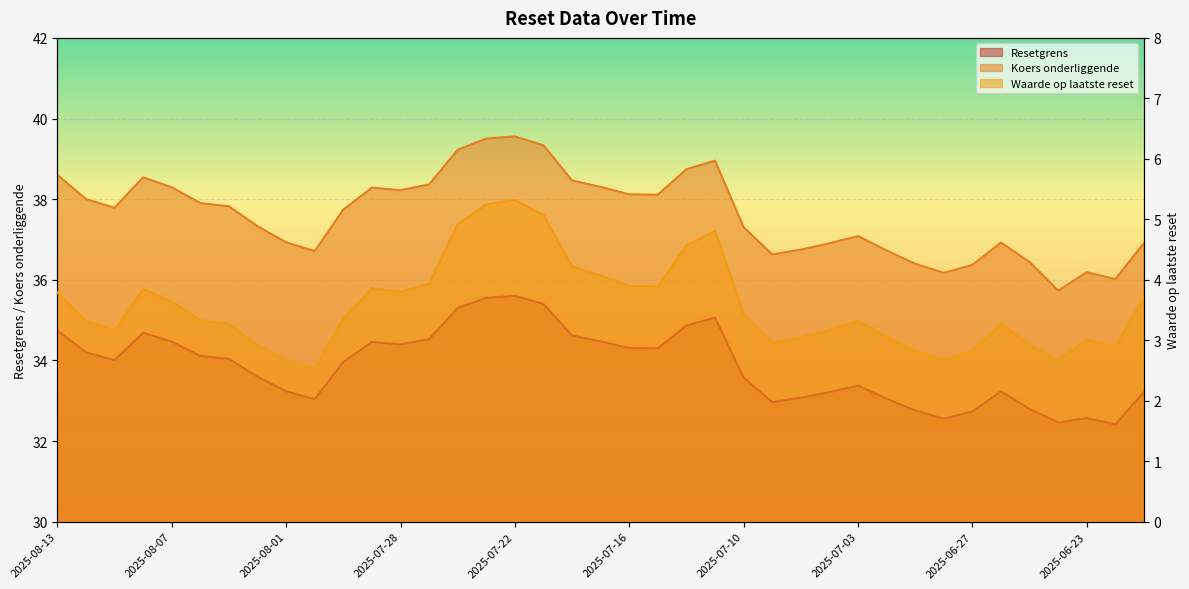

What is the sum of the Resetgrens values at 2025-06-23 and 2025-06-18?

65.8